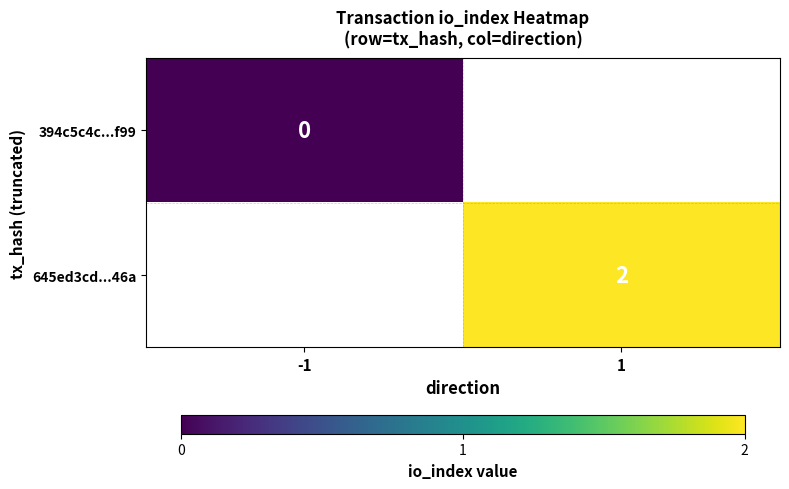

Which label corresponds to the largest value in the chart?

1